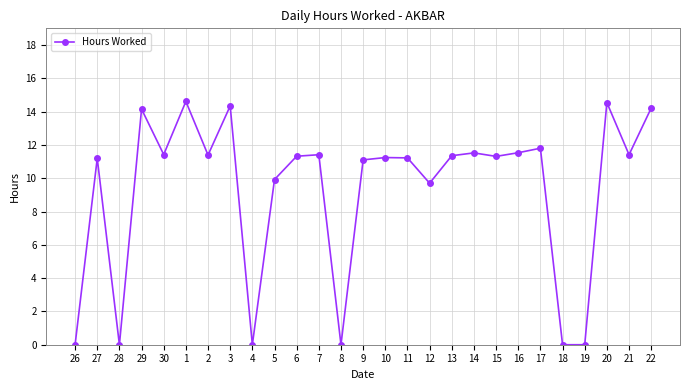

Which has a higher value, 18 or 11?

11